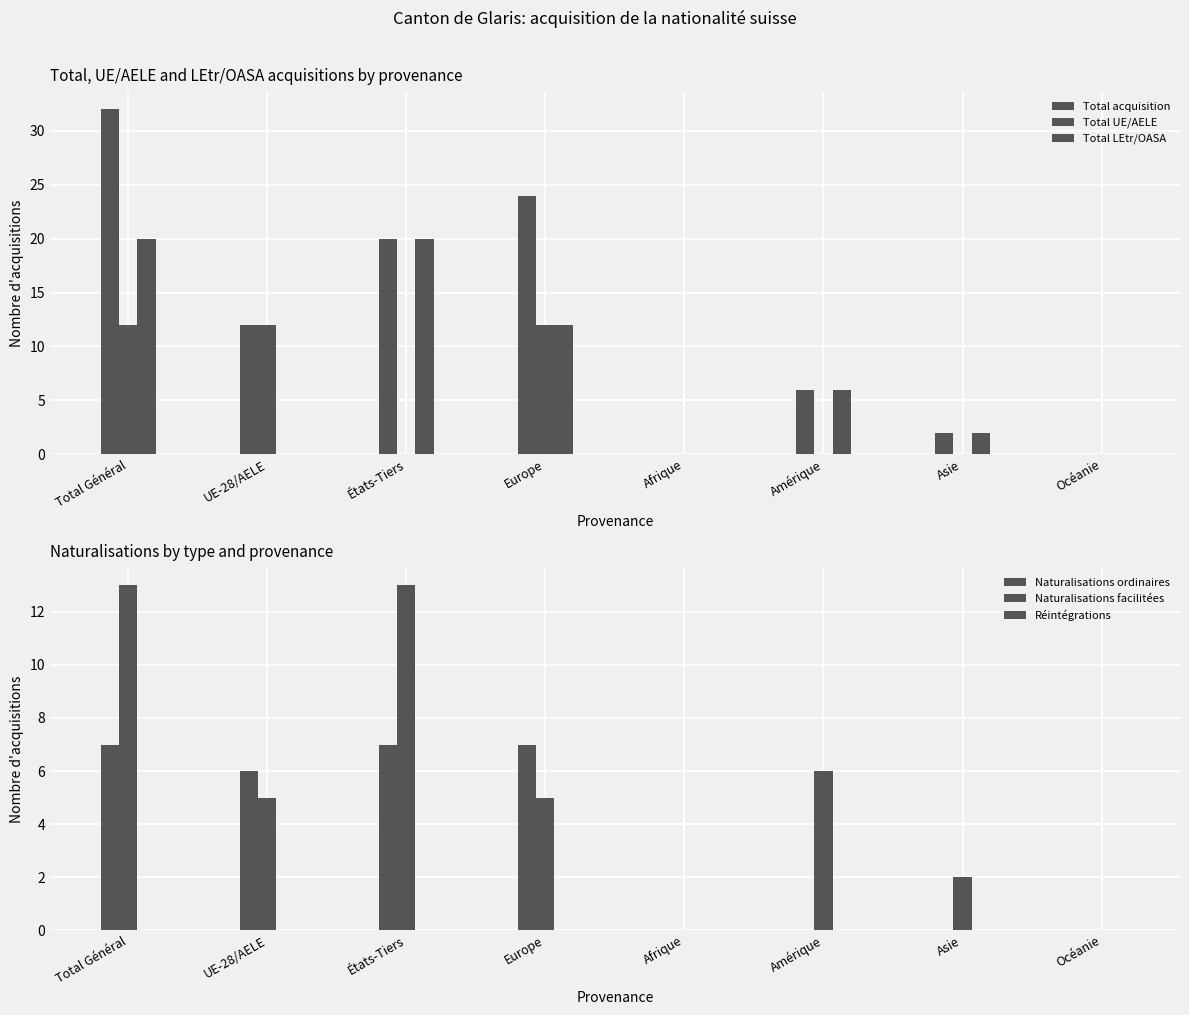

The Réintégrations series shows 0 at Europe. True or false?

True